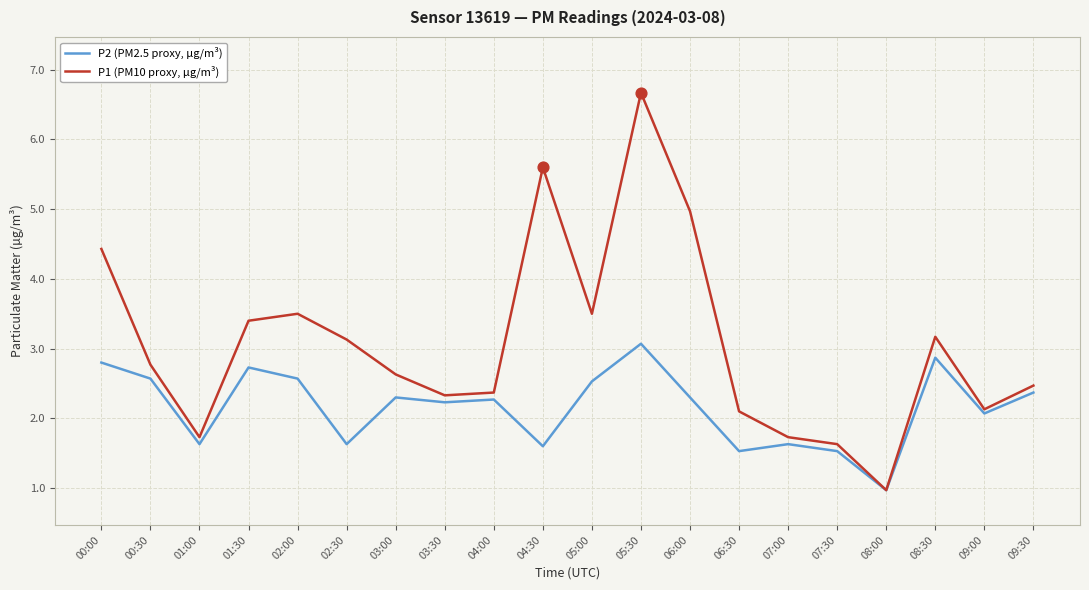

What is the total value across all series at 09:00?

4.2